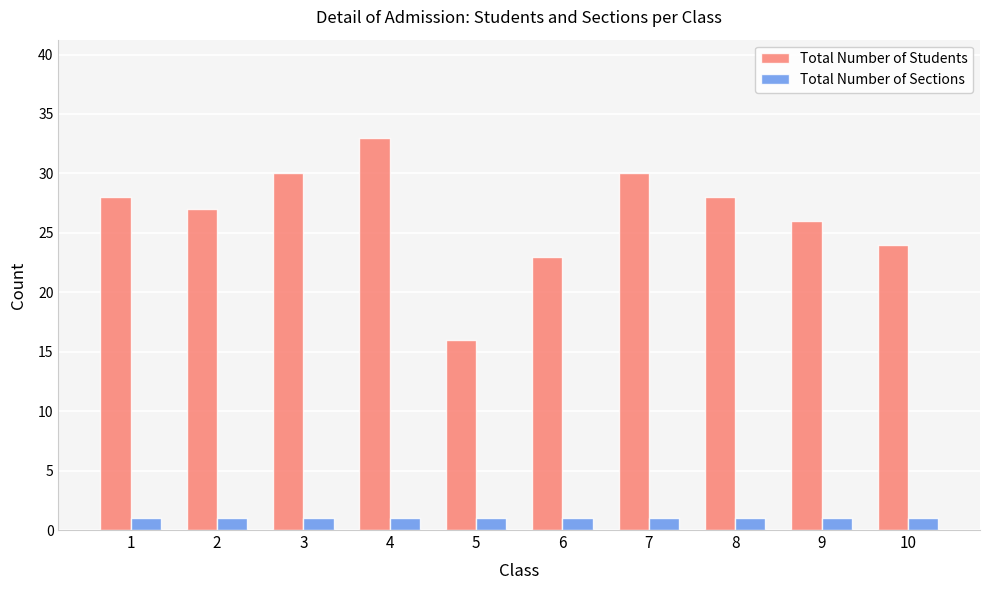

What is the sum of the Total Number of Students values at 9 and 5?

42